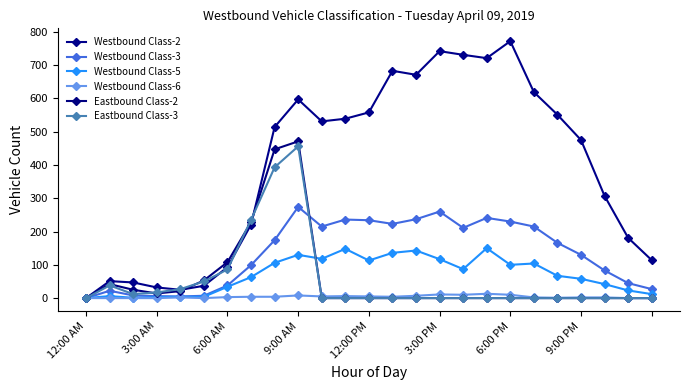

True or false: Westbound Class-5 and Westbound Class-3 cross at least once.

False